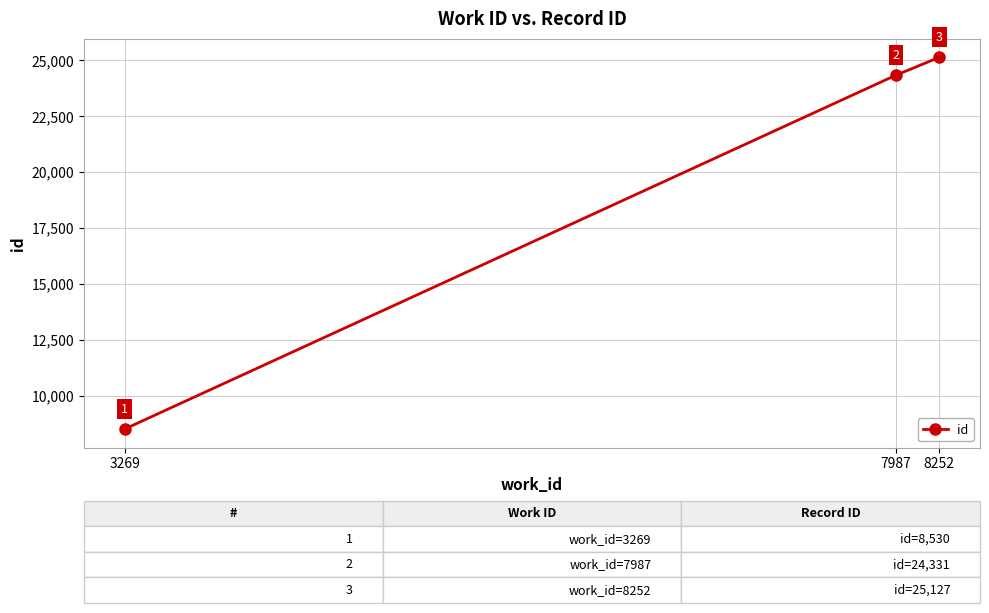

What is the maximum value shown in the chart?

25127